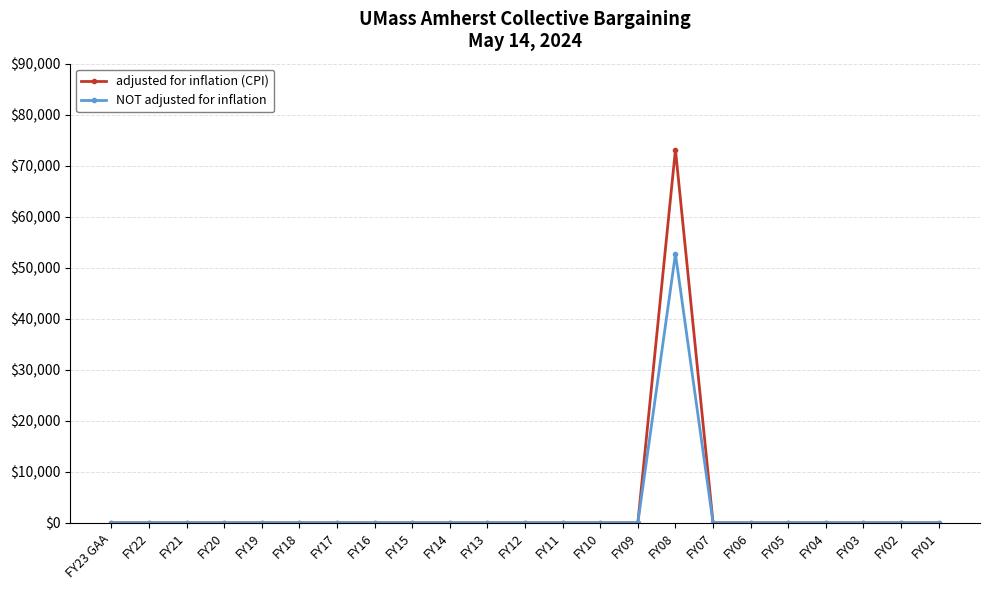

What is the maximum value for adjusted for inflation (CPI)?

73169